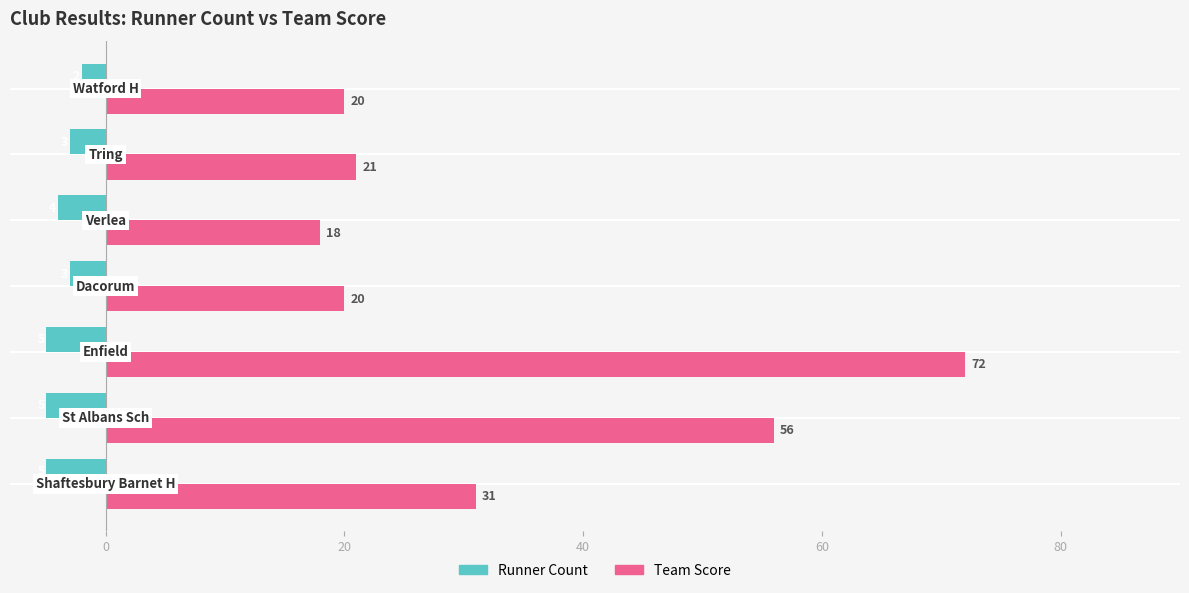

What is the greatest value displayed?

72